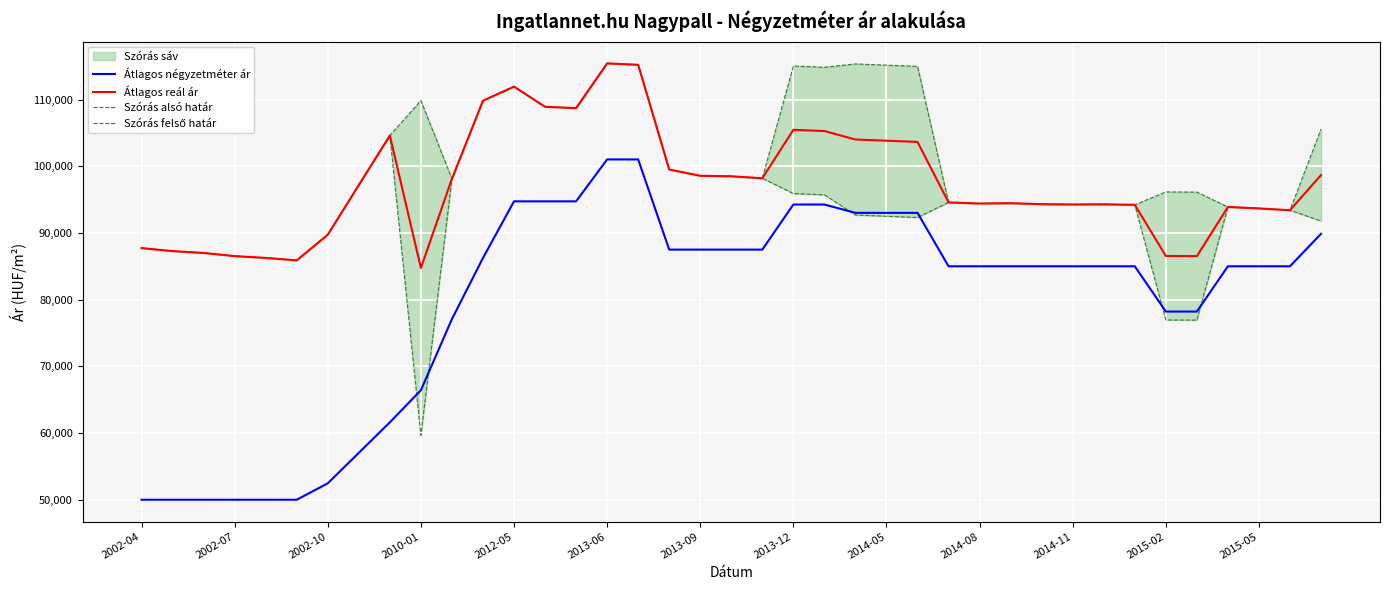

True or false: Átlagos reál ár and Átlagos négyzetméter ár cross at least once.

False